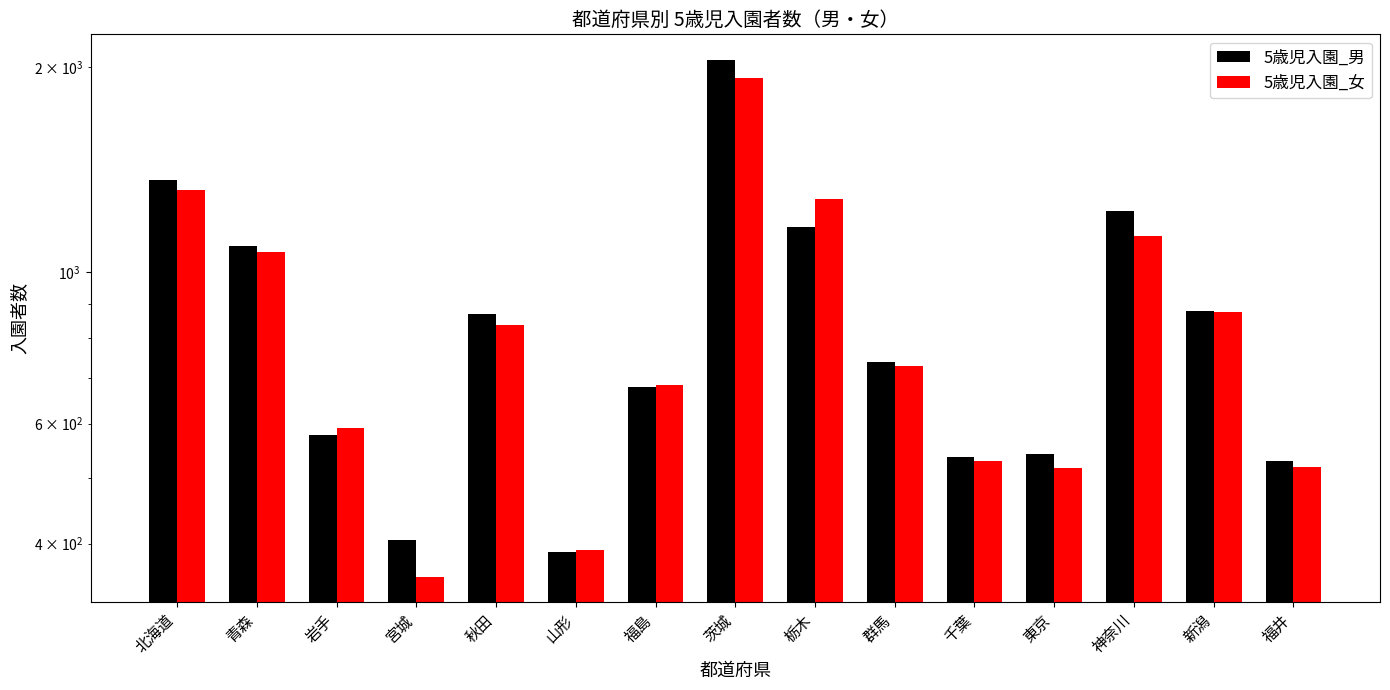

Which series has the largest total across all categories?

5歳児入園_男